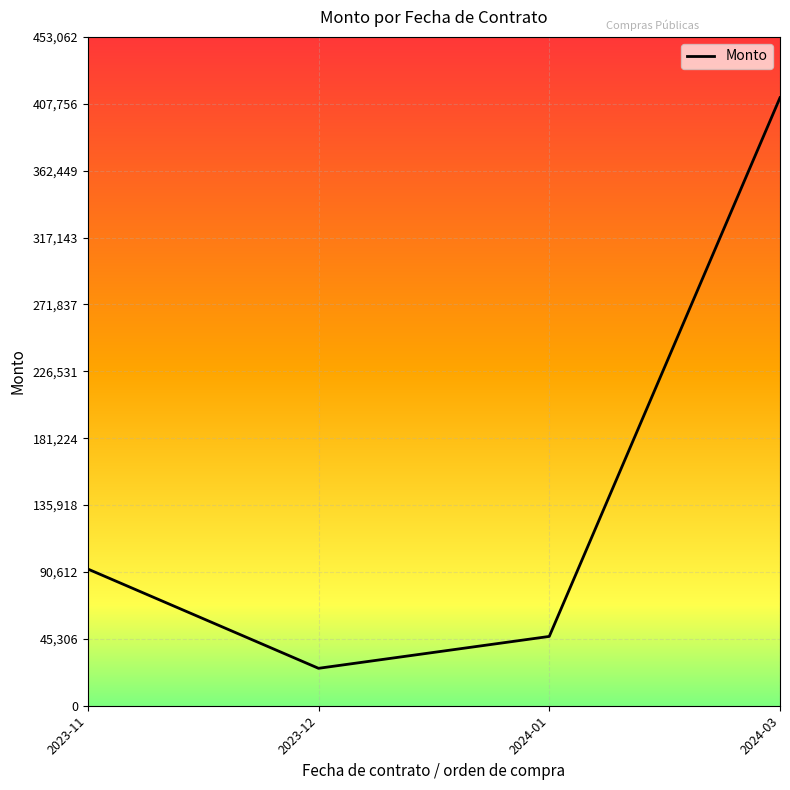

The chart shows a value of 12021.0 at 2024-01. True or false?

False